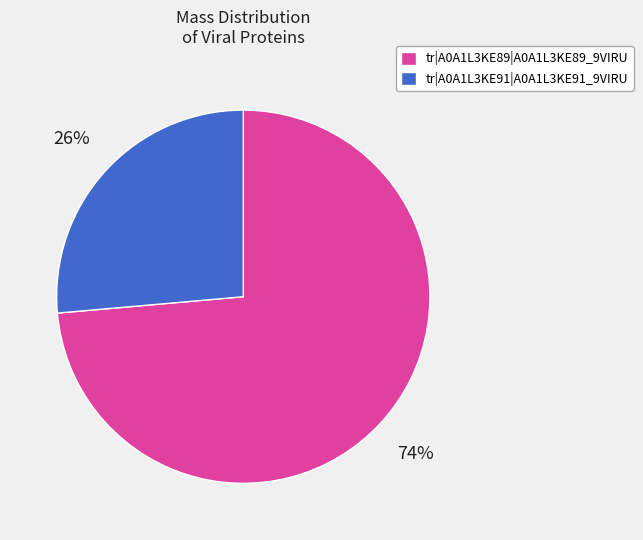

Combined, do tr|A0A1L3KE91|A0A1L3KE91_9VIRU and tr|A0A1L3KE89|A0A1L3KE89_9VIRU account for over 50%?

Yes